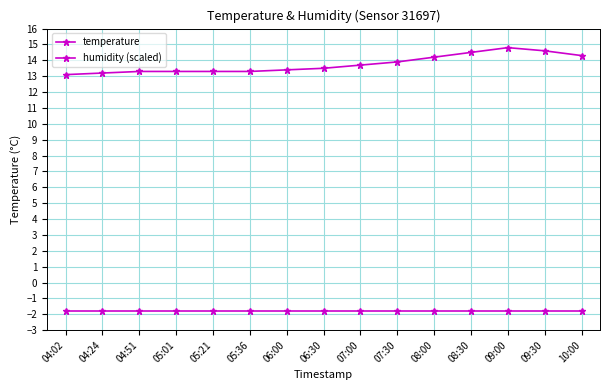

Reading left to right, what are all the values shown in this chart?

temperature: 04:02=13.1	04:24=13.2	04:51=13.3	05:01=13.3	05:21=13.3	05:36=13.3	06:00=13.4	06:30=13.5	07:00=13.7	07:30=13.9	08:00=14.2	08:30=14.5	09:00=14.8	09:30=14.6	10:00=14.3
humidity (scaled): 04:02=-1.8	04:24=-1.8	04:51=-1.8	05:01=-1.8	05:21=-1.8	05:36=-1.8	06:00=-1.8	06:30=-1.8	07:00=-1.8	07:30=-1.8	08:00=-1.8	08:30=-1.8	09:00=-1.8	09:30=-1.8	10:00=-1.8